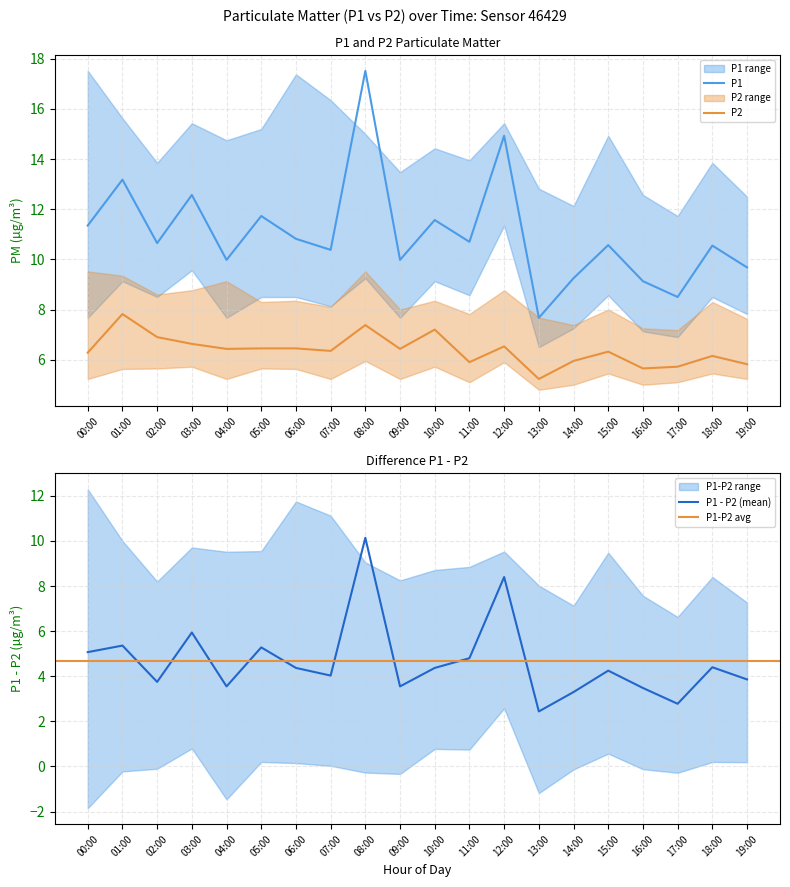

In P1_upper, how many points are lower than both neighbors (excluding endpoints)?

6